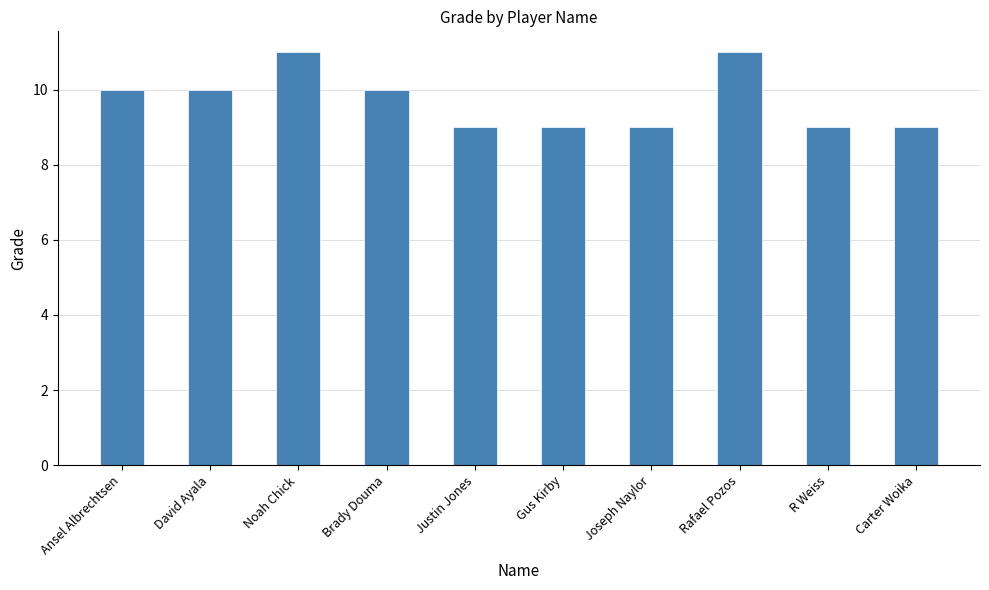

Reading left to right, transcribe all the data shown in this chart.

Ansel Albrechtsen=10	David Ayala=10	Noah Chick=11	Brady Douma=10	Justin Jones=9	Gus Kirby=9	Joseph Naylor=9	Rafael Pozos=11	R Weiss=9	Carter Woika=9